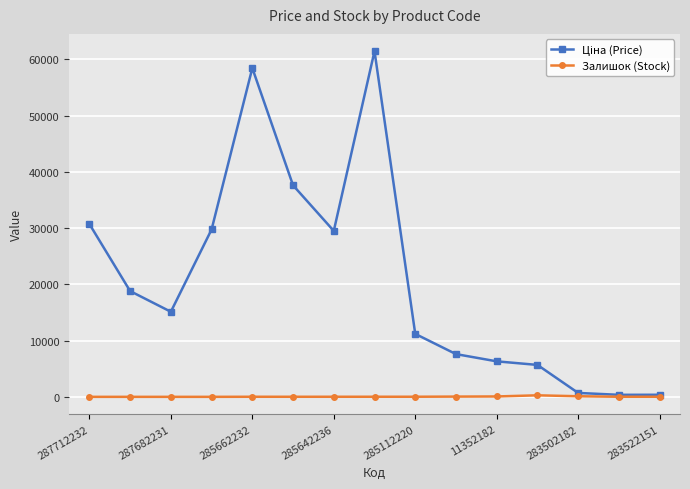

How many series are shown in this chart?

2